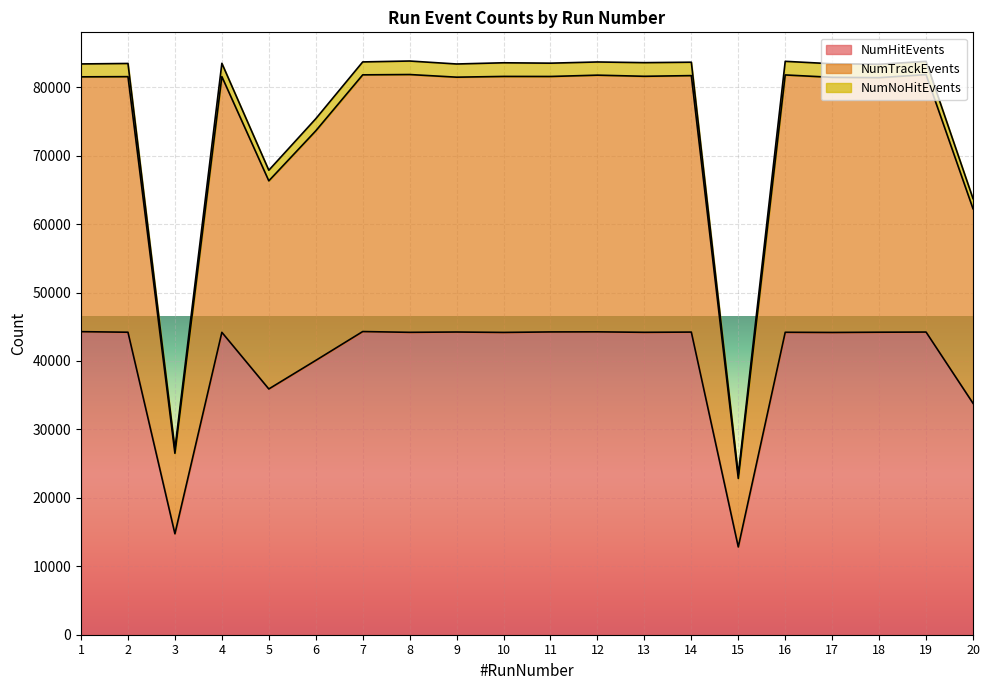

True or false: NumHitEvents and NumTrackEvents cross at least once.

False